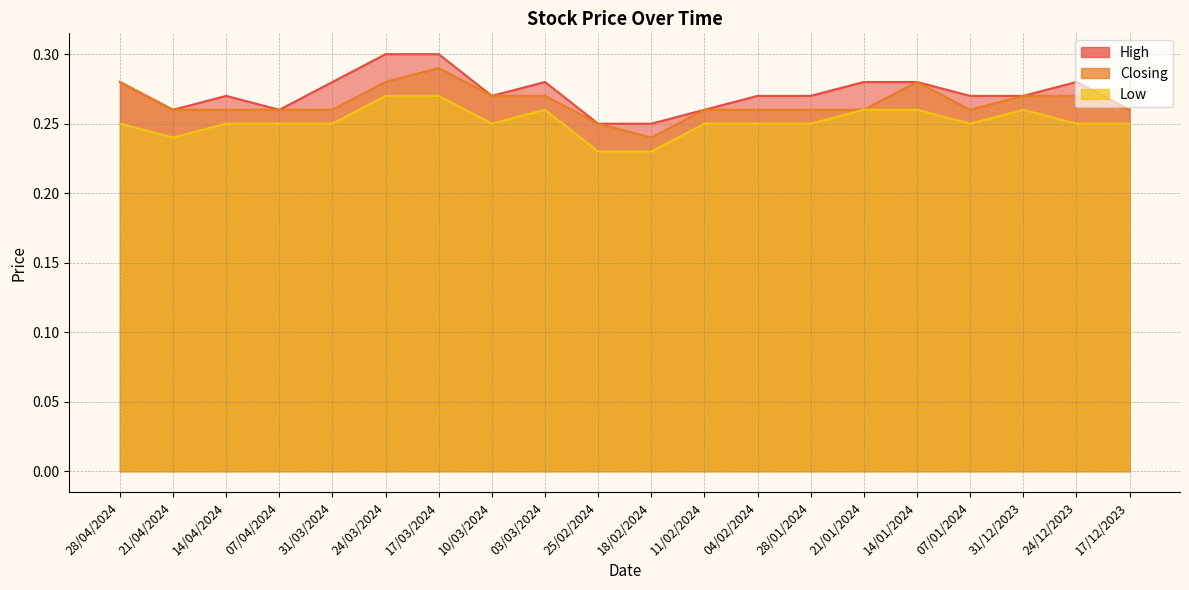

What is the sum of the Closing values at 14/04/2024 and 14/01/2024?

0.5